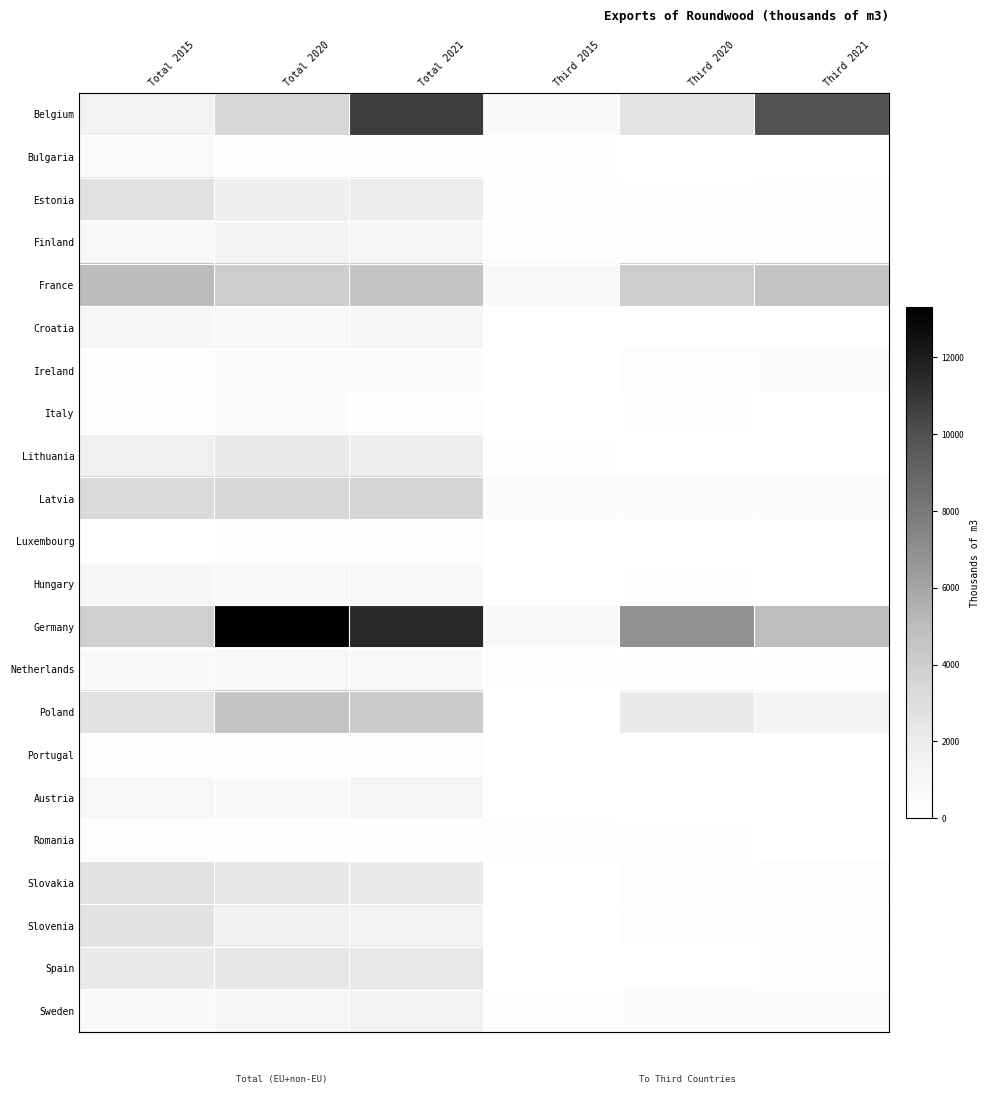

Which category has the highest value across all series?

Total 2020